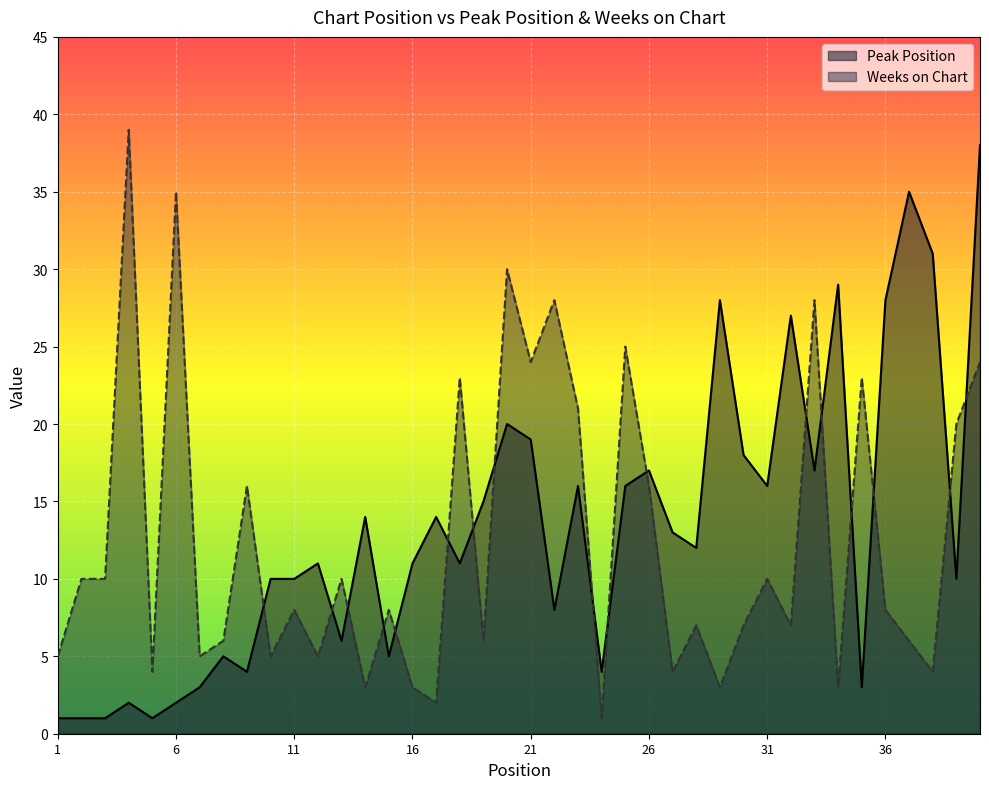

In Peak Position, how many points are higher than both neighbors (excluding endpoints)?

12